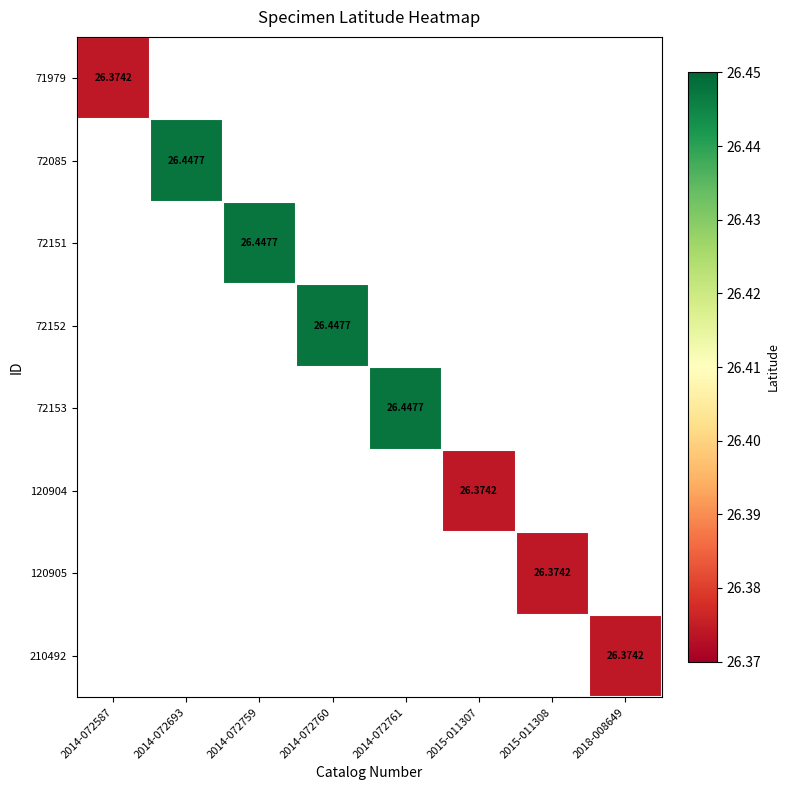

Which has a higher value, 2015-011307 or 2014-072761?

2014-072761